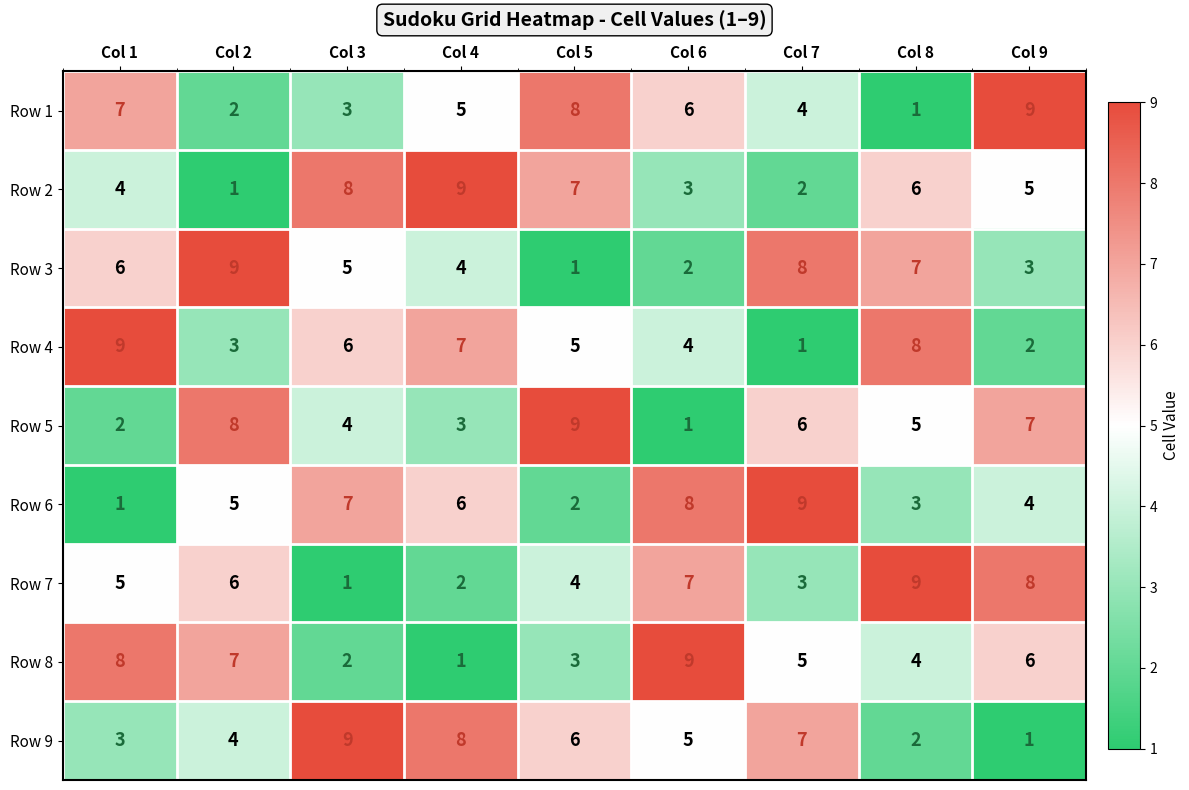

At how many categories does at least one series exceed 5?

9